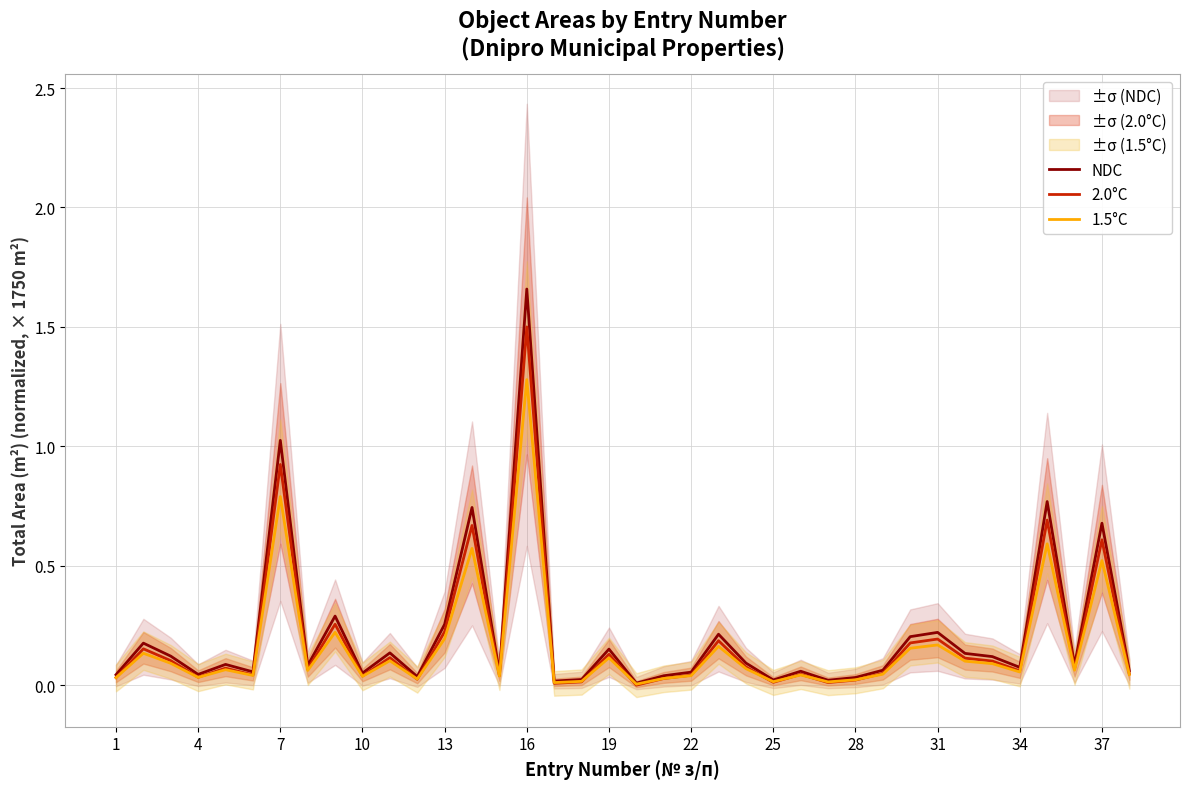

What is the difference between the maximum and second lowest values in the NDC series?

1.6